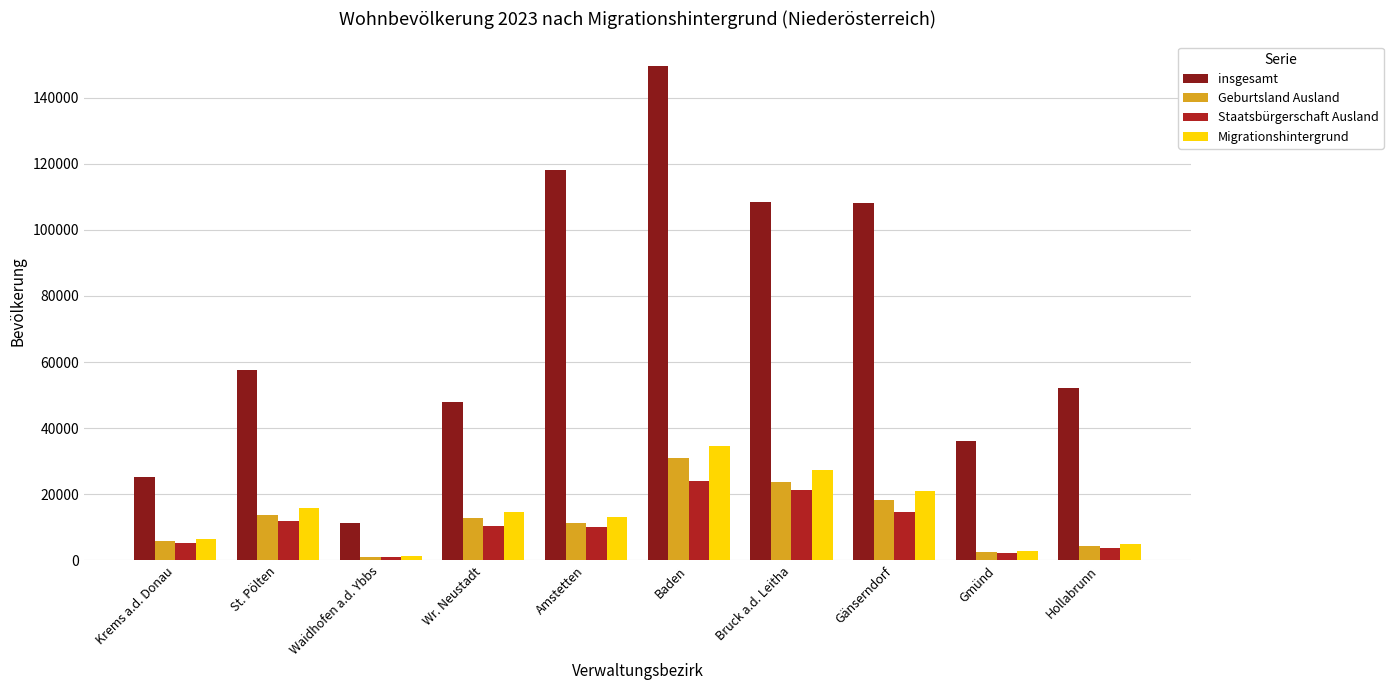

How many bars are there in total?

40